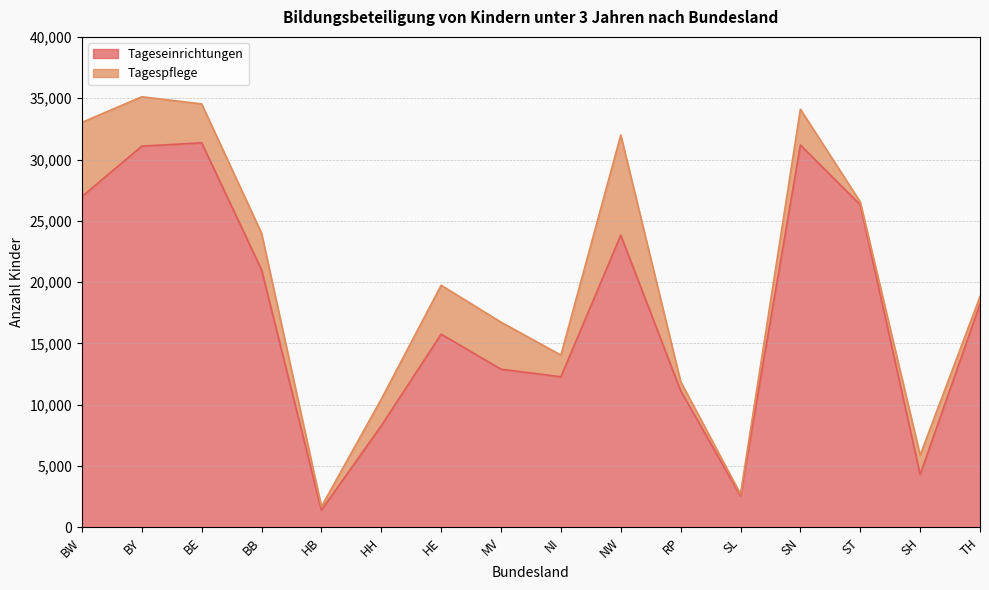

What is the maximum value shown in the chart?

31363